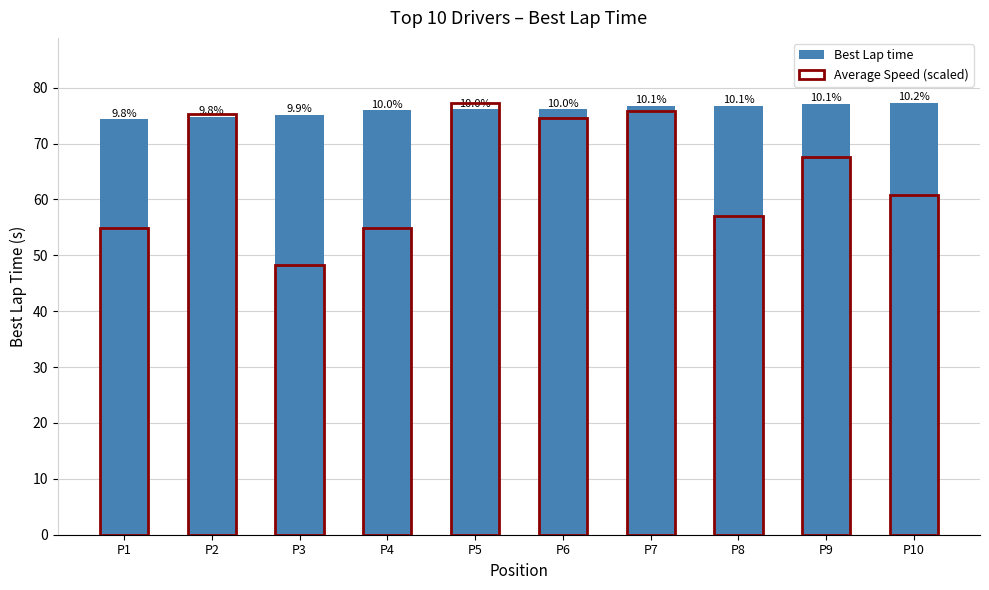

What are all the series names shown in the legend?

Best Lap time, Average Speed (scaled)